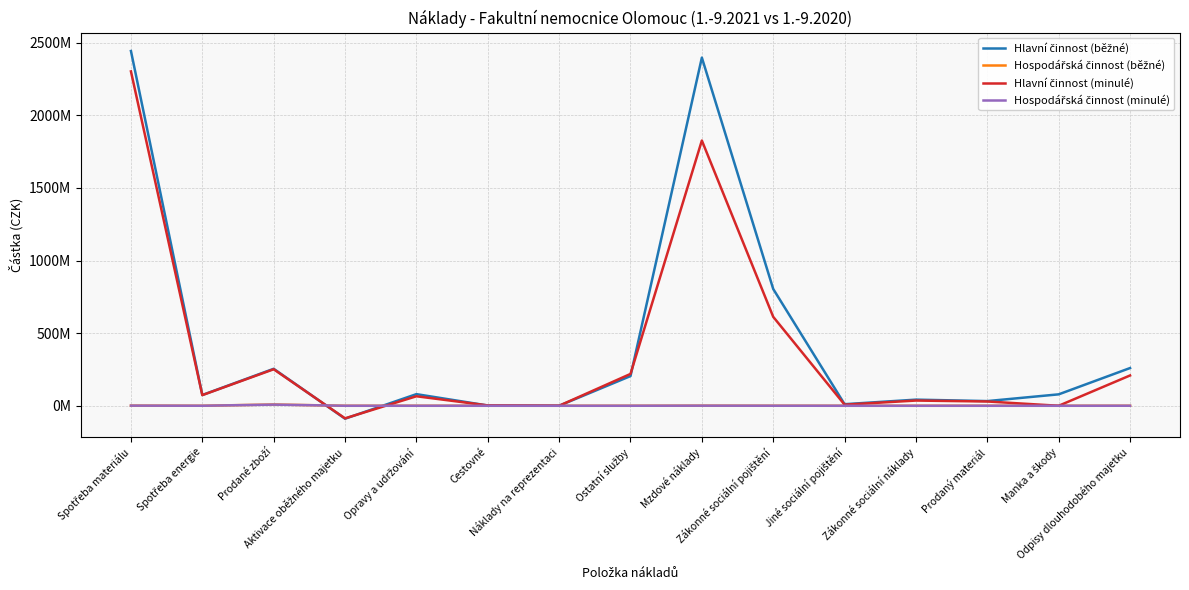

What is the label of the 14th point from the right?

Spotřeba energie